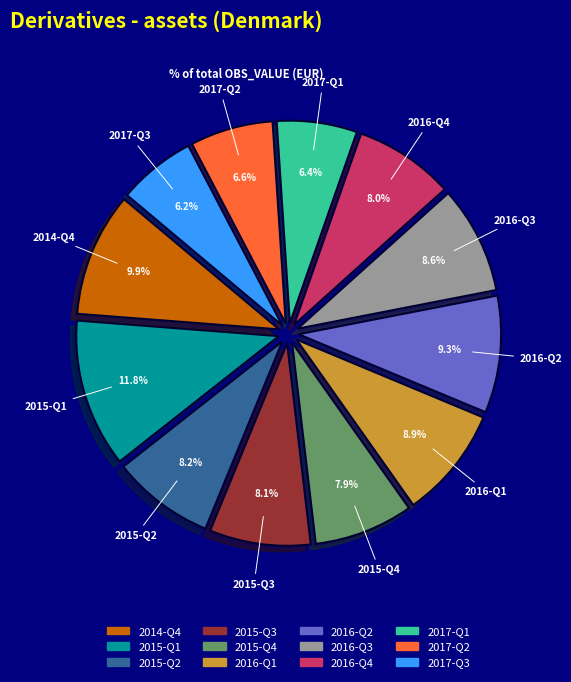

True or false: 2015-Q1 accounts for 6% of the total.

False